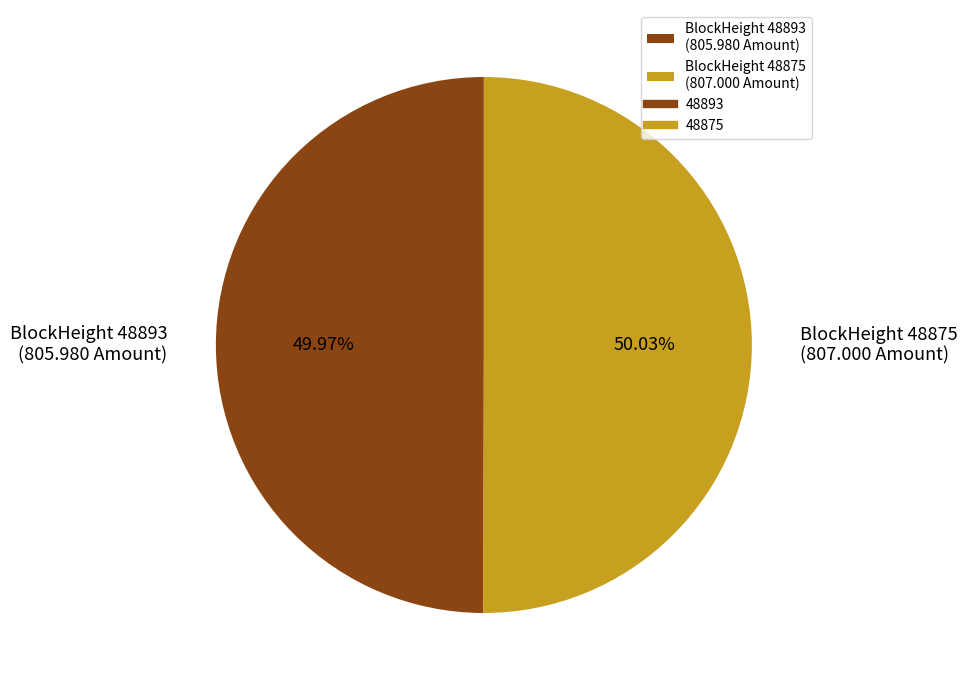

What is the ratio of the value at BlockHeight 48875 (807.000 Amount) to the value at BlockHeight 48893 (805.980 Amount)?

1.0